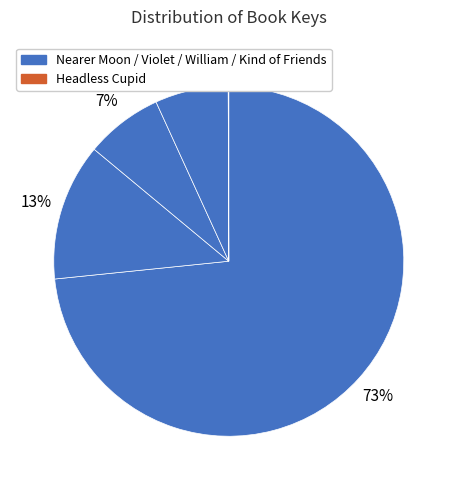

To the nearest percent, what is the difference between the largest and smallest slice percentages?

73%